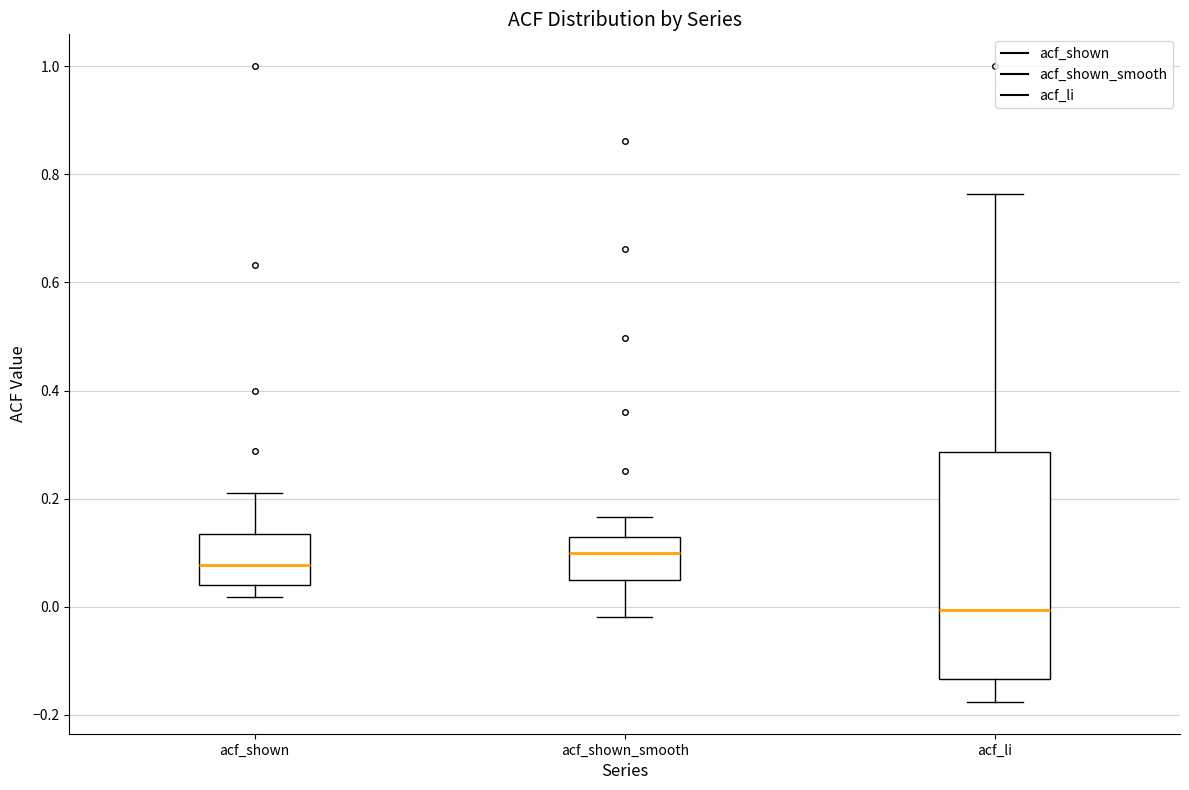

Which box is the tallest, from its lower edge to its upper edge?

acf_li